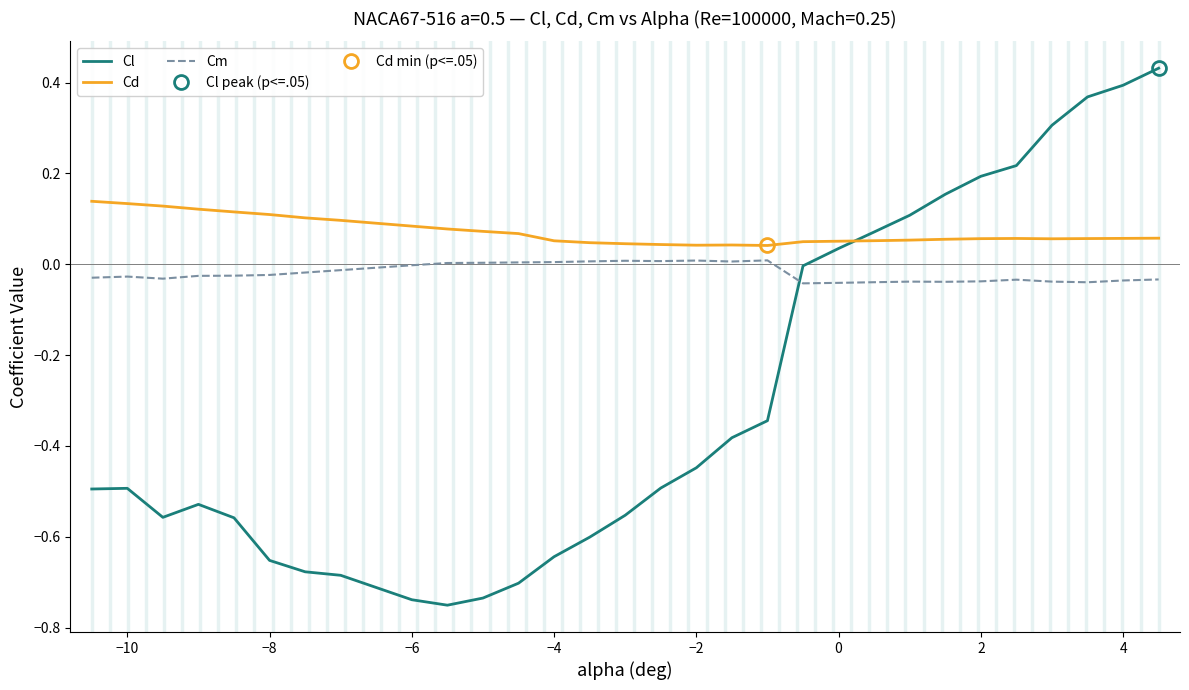

True or false: Cl has more than 0 interior local peaks.

True